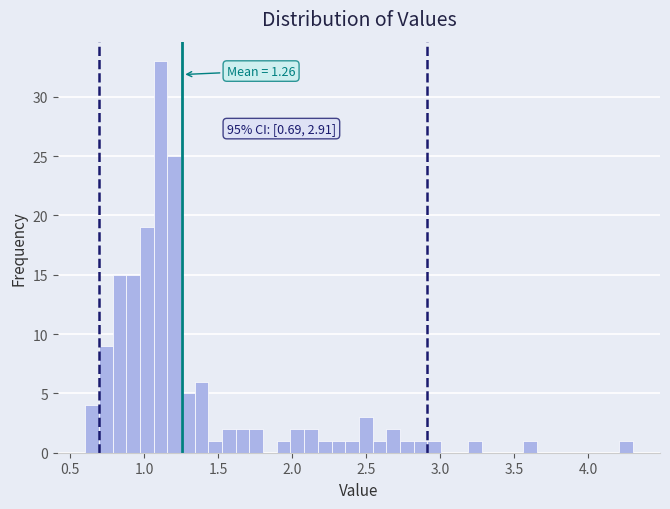

Around what value on the x-axis is the tallest bar? Give the approximate position of its centre, as read against the axis.

1.10